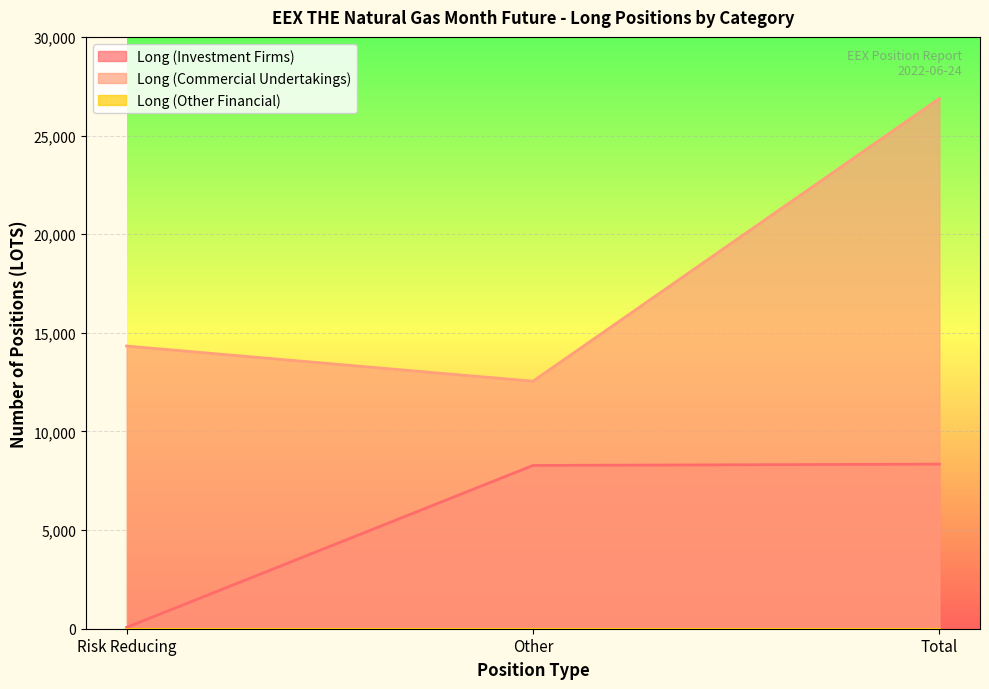

What is the label of the 3rd point from the left?

Total